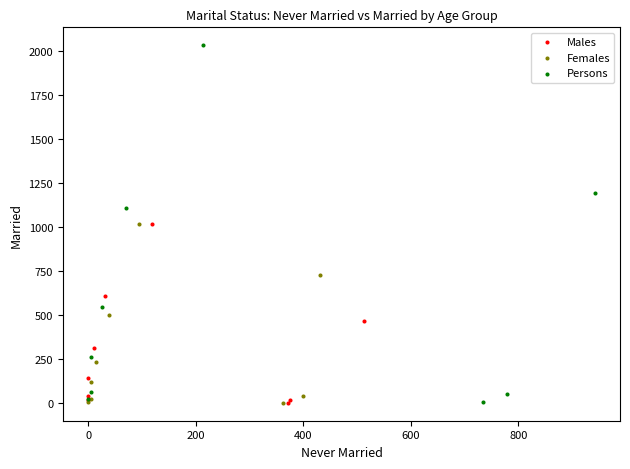

Which series has the largest Y range (max minus min)?

Persons